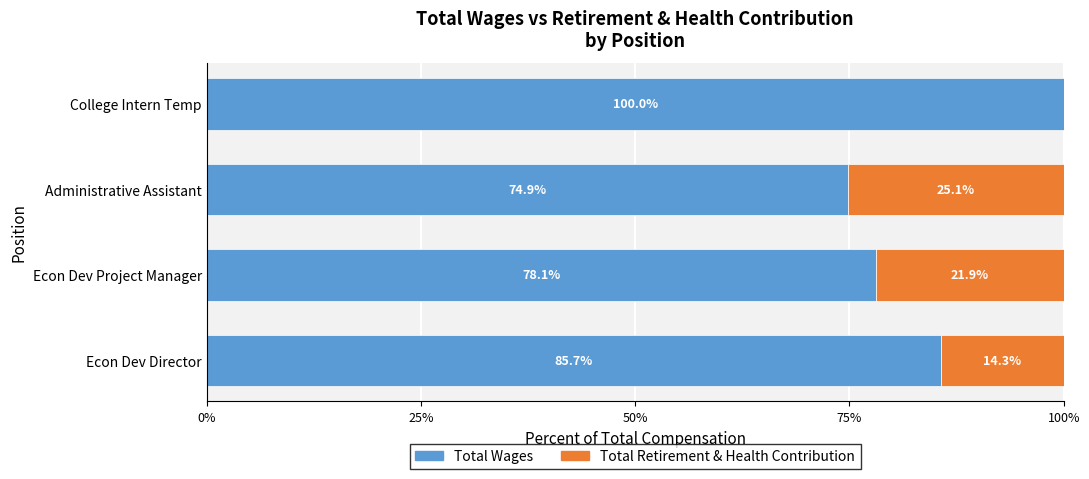

What is the total value across all series at Administrative Assistant?

100.0